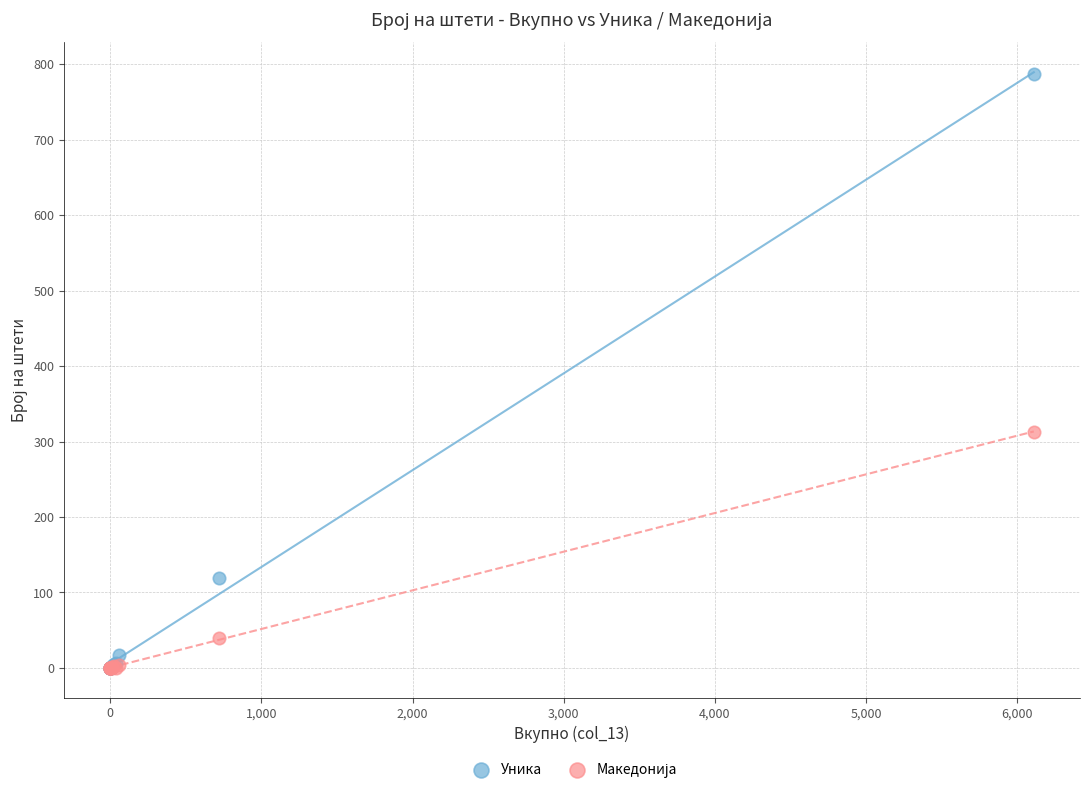

Which series contains the highest Y value?

Уника